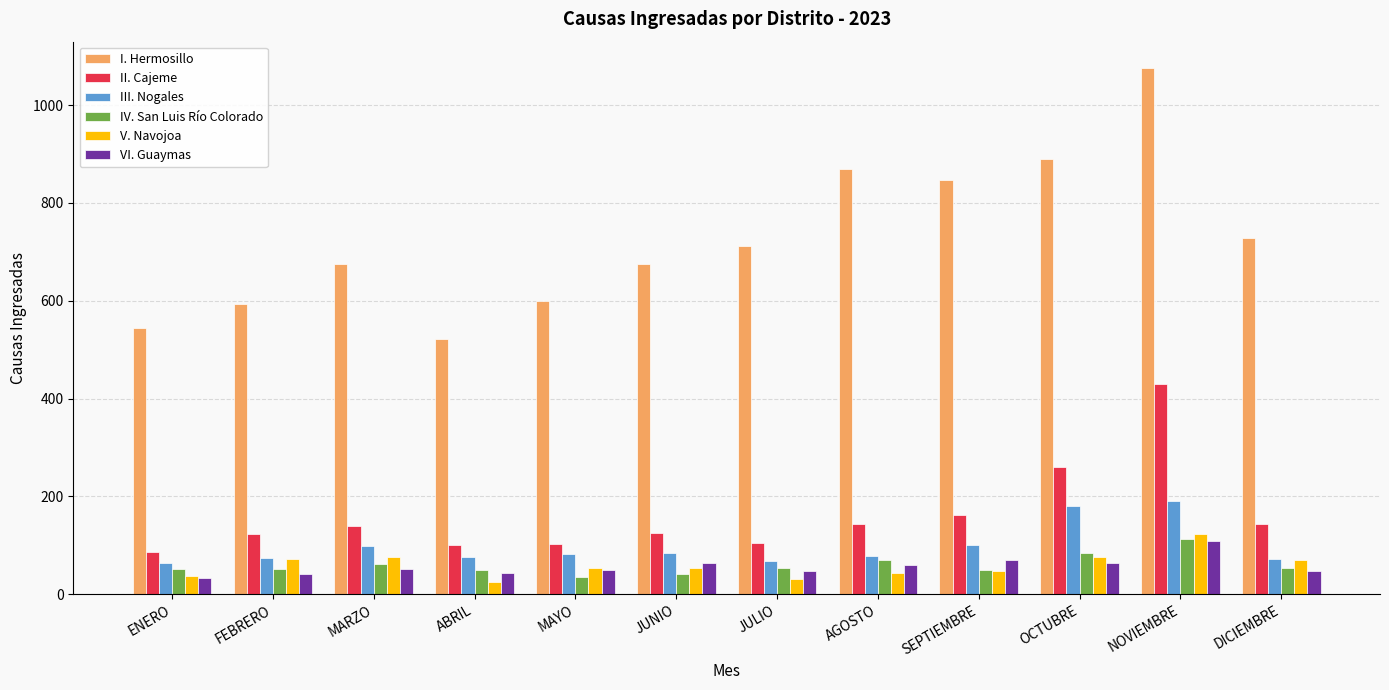

What are all the series names shown in the legend?

I. Hermosillo, II. Cajeme, III. Nogales, IV. San Luis Río Colorado, V. Navojoa, VI. Guaymas